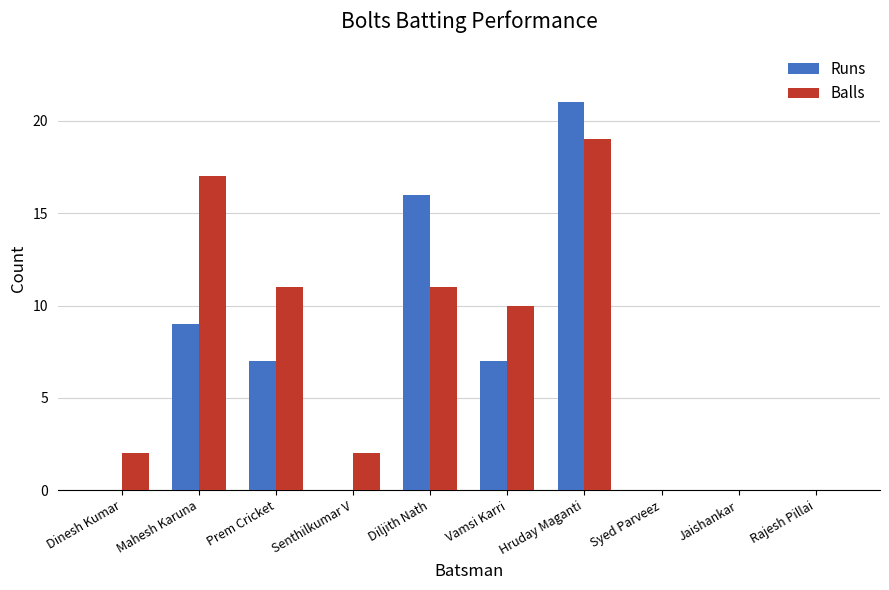

The value of Balls at Mahesh Karuna is 17. True or false?

True